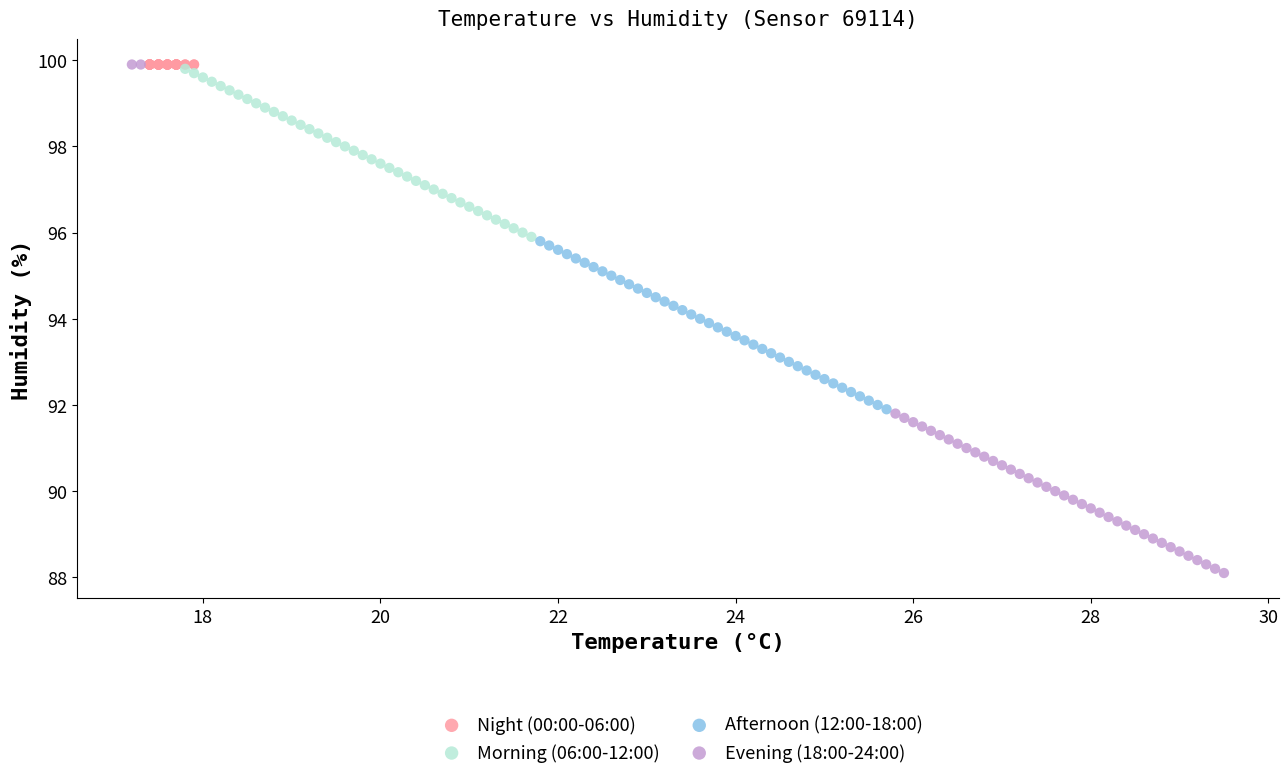

Which series contains the lowest Y value?

Evening (18:00-24:00)